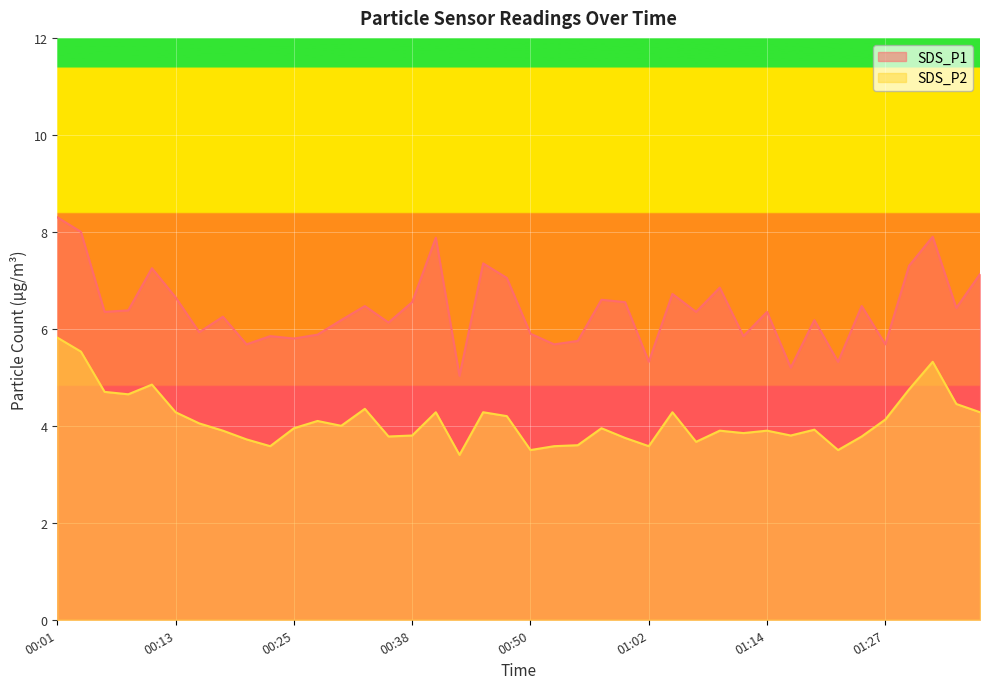

How many lines are shown in the chart?

2